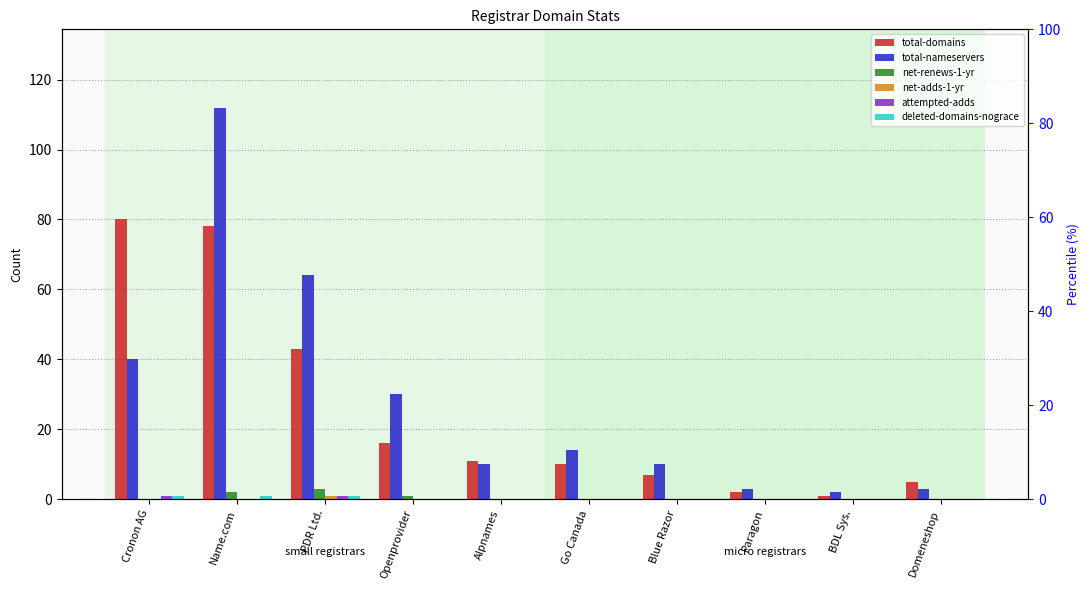

Which has a higher value, Alpnames or Paragon?

Alpnames